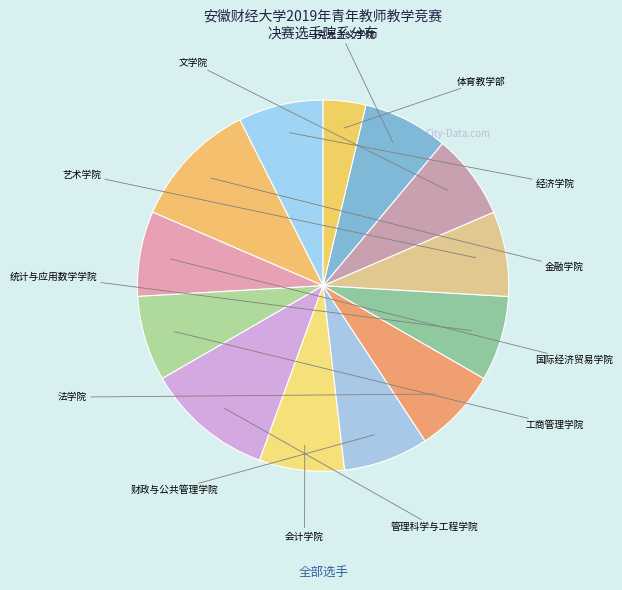

Is there any slice that represents more than half of the pie?

No